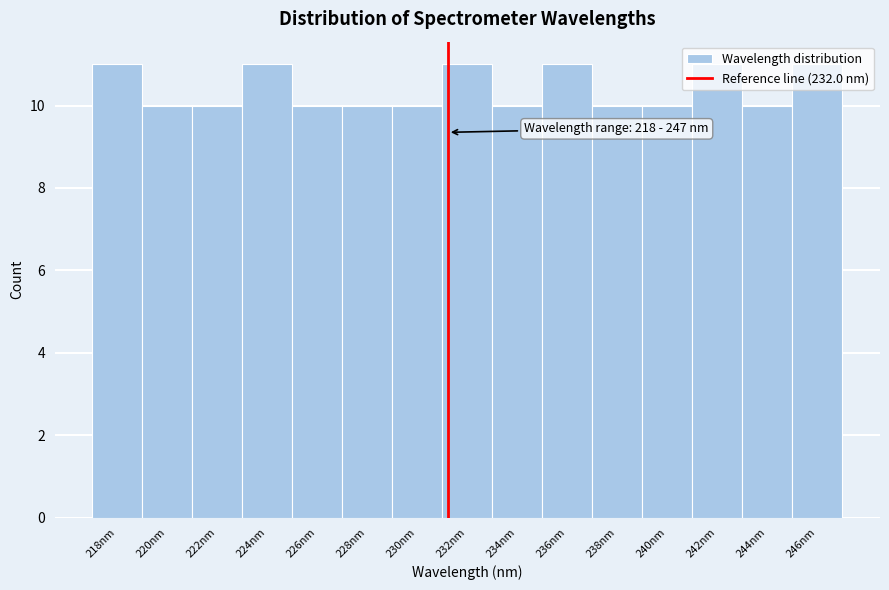

Approximately how many times larger is the value at 242nm compared to 236nm?

1.0